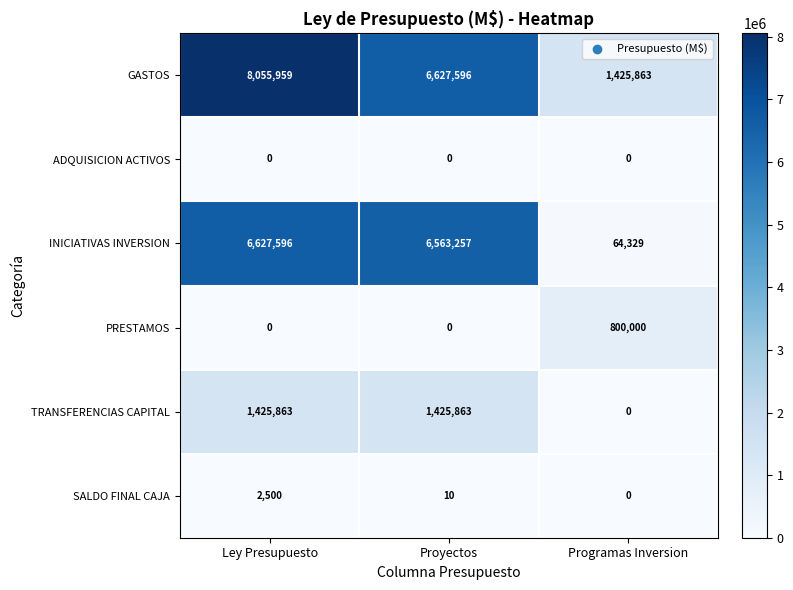

Which label corresponds to the largest value in the chart?

Ley Presupuesto